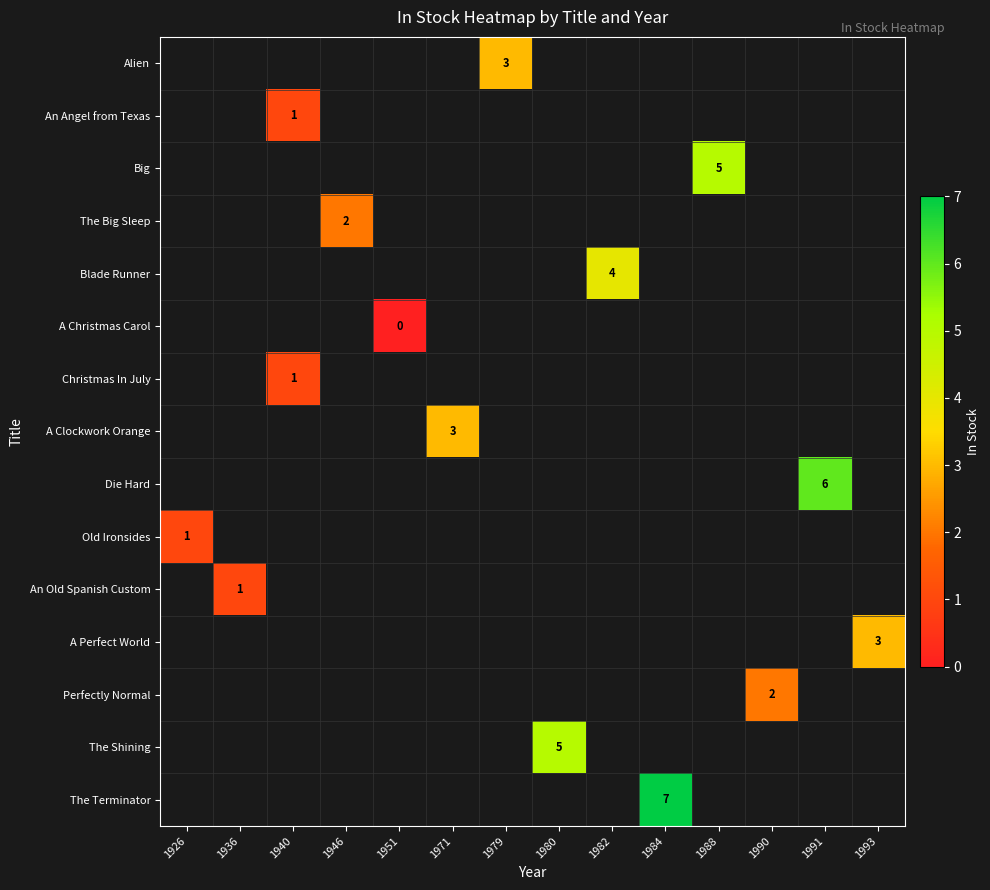

Is it true that The Big Sleep equals 3 at 1946?

False